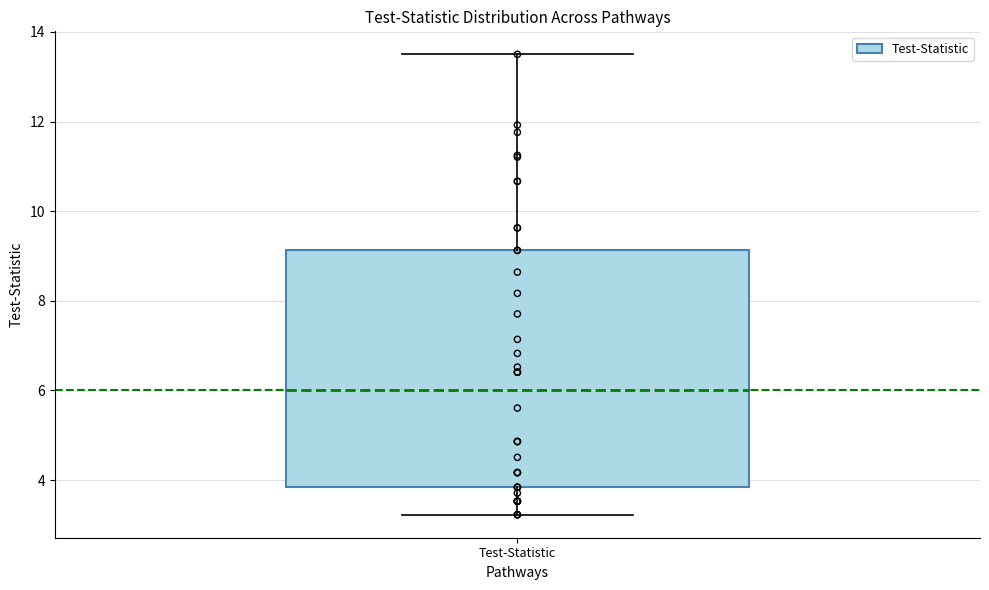

Read this box plot against the y-axis: the position of the median line, the range covered by the box, and the ends of both whiskers. The values are not printed on the chart, so give them approximately, as read against the axis.

median 6.0, box 3.8 to 9.2, whiskers 3.2 to 13.6